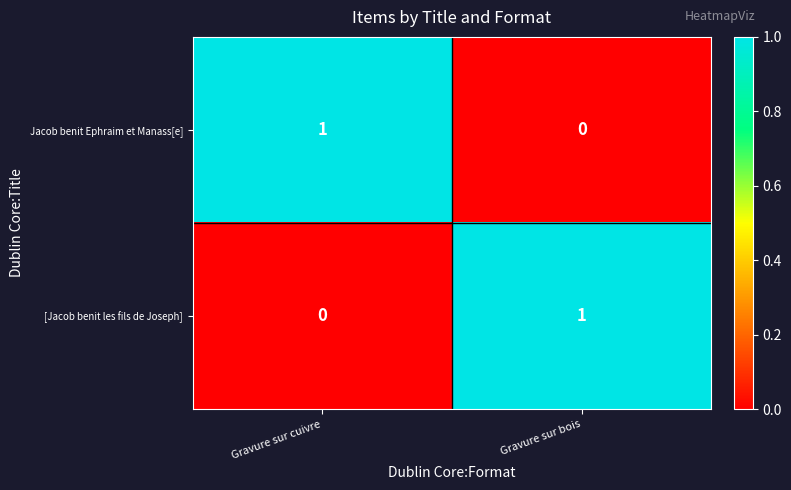

At which label does [Jacob benit les fils de Joseph] reach its minimum?

Gravure sur cuivre